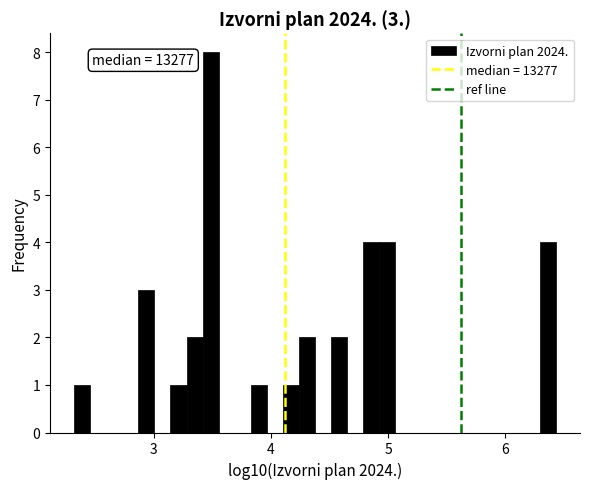

Around what value on the x-axis is the tallest bar? Give the approximate position of its centre, as read against the axis.

3.5